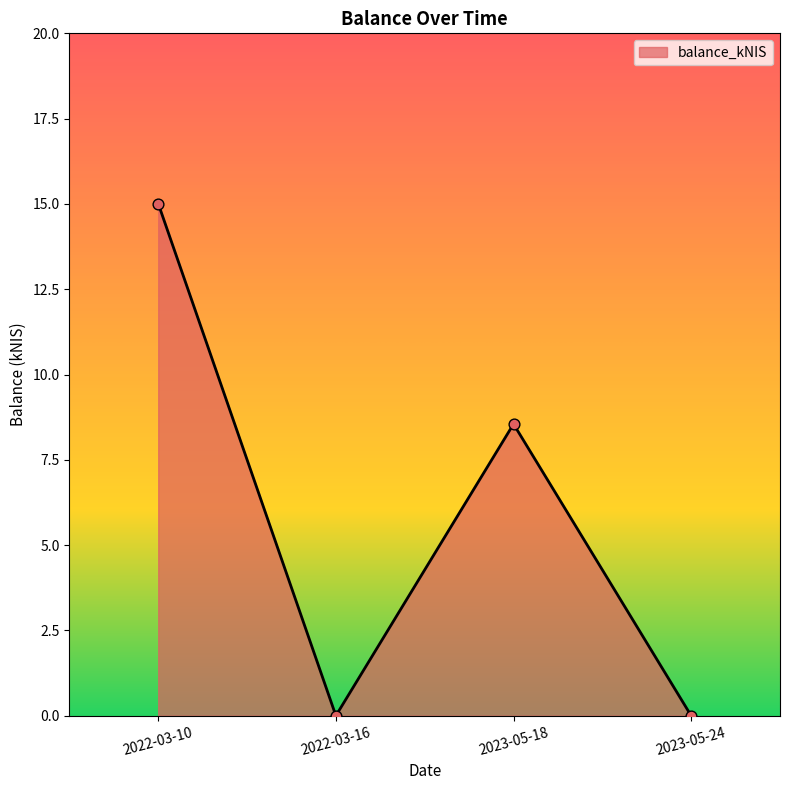

Between 2022-03-10 and 2022-03-16, which is larger?

2022-03-10